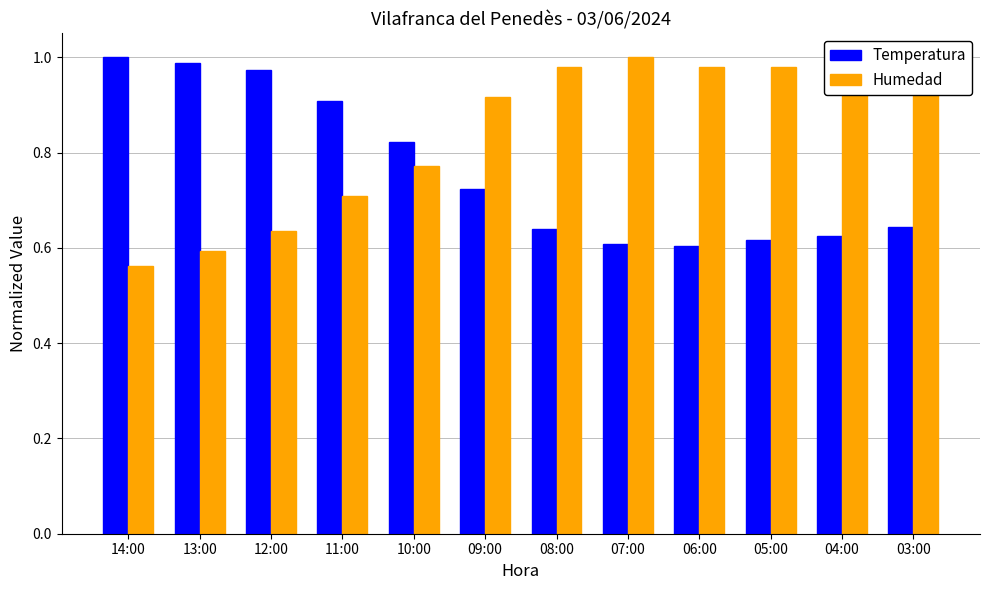

What is the difference between the second highest and second lowest values in the Humedad series?

0.4